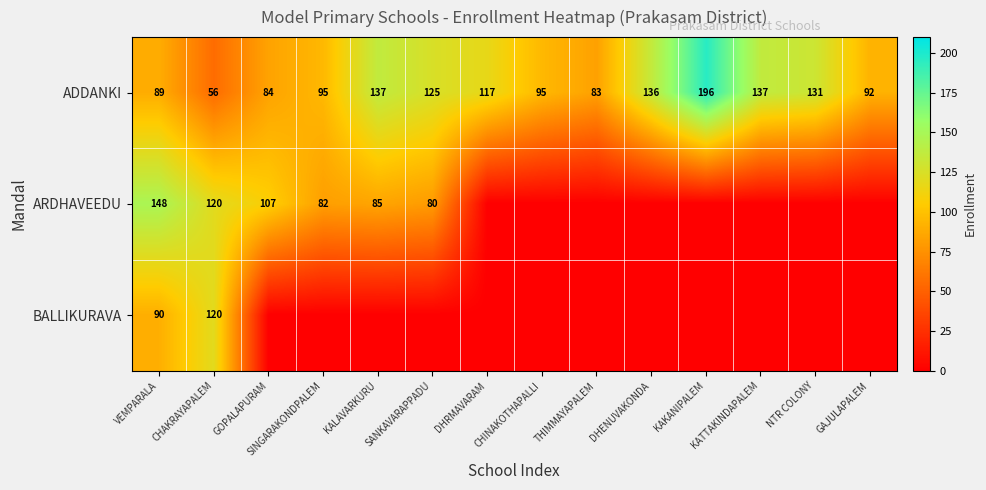

What is the difference between the ADDANKI values at THIMMAYAPALEM and NTR COLONY?

48